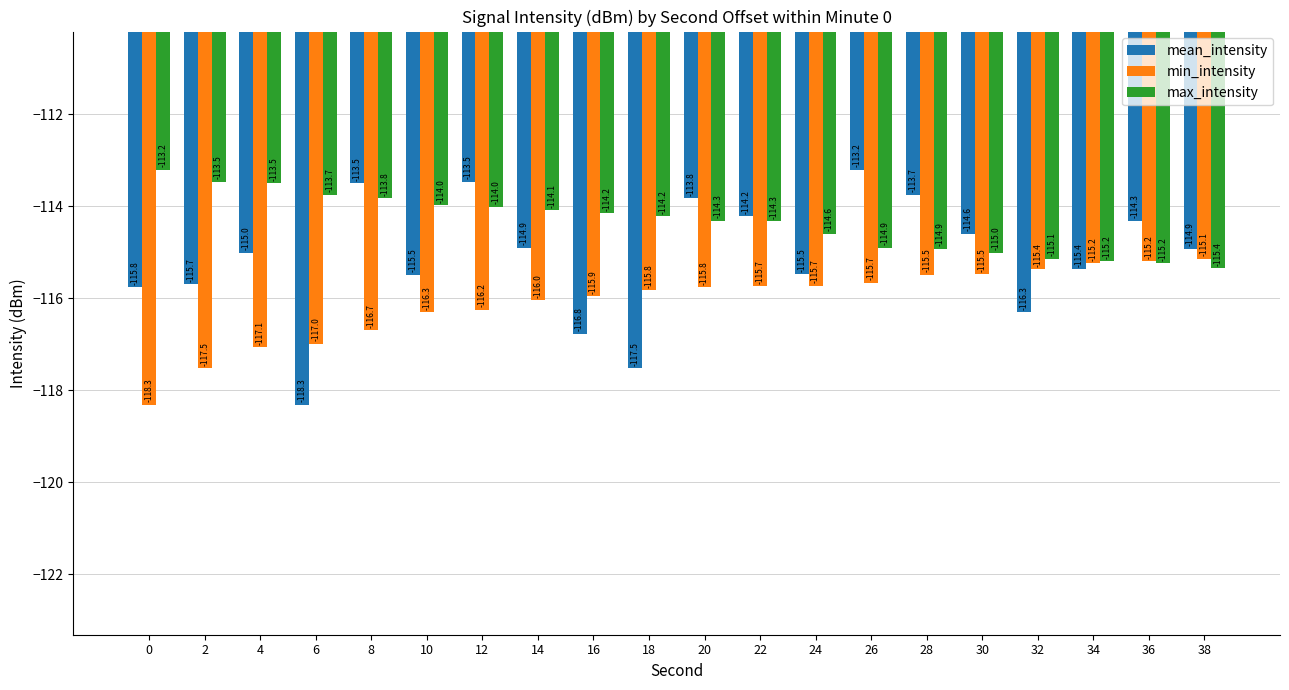

What is the average value of the max_intensity series?

-114.4